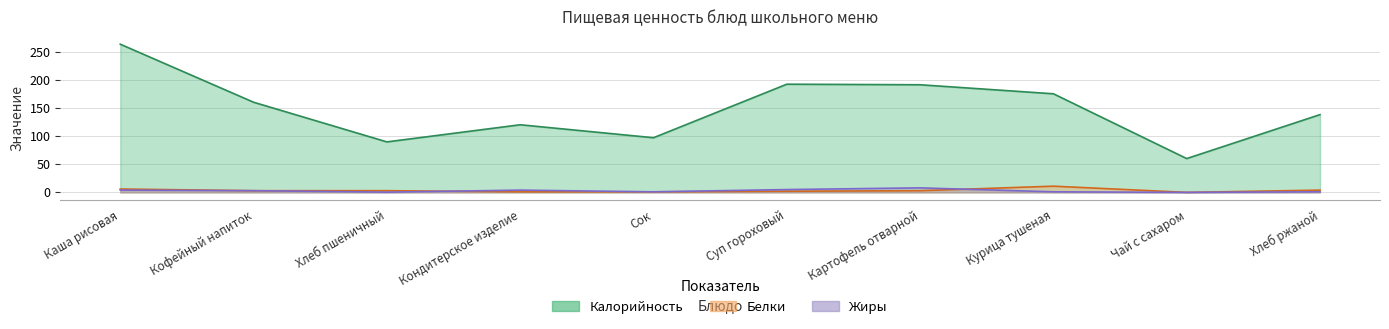

What is the difference between the maximum and minimum values in the Калорийность series?

203.0